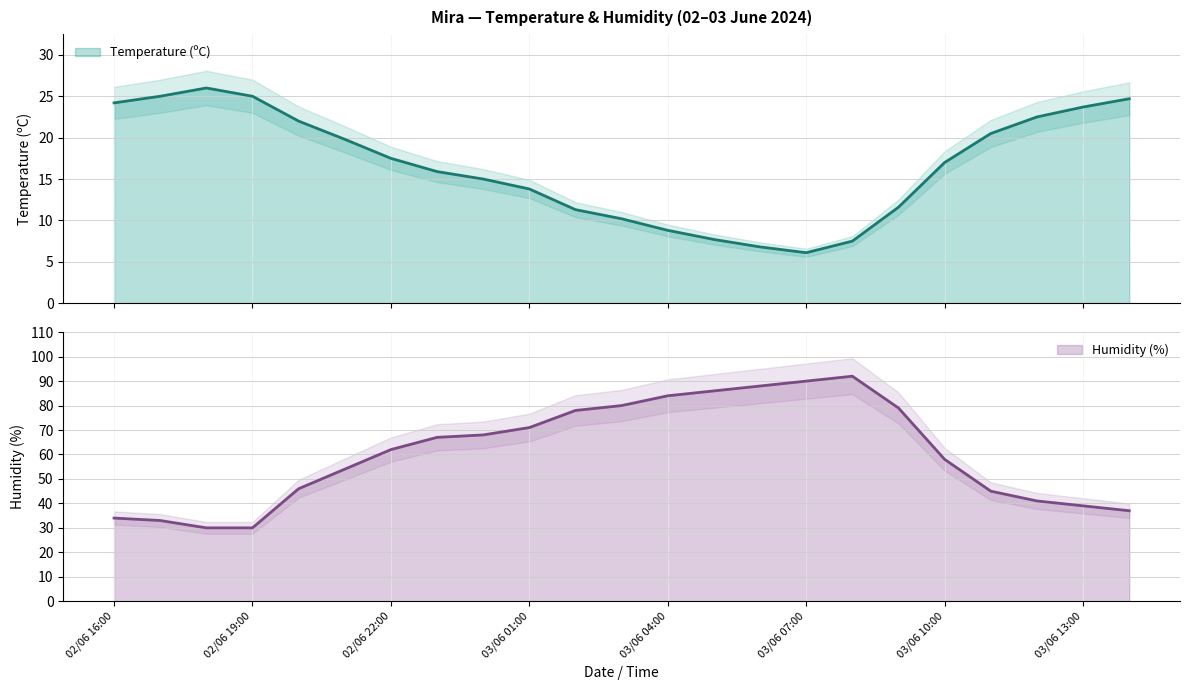

True or false: Humidity (%) has a value of 144.1 at 03/06 06:00.

False